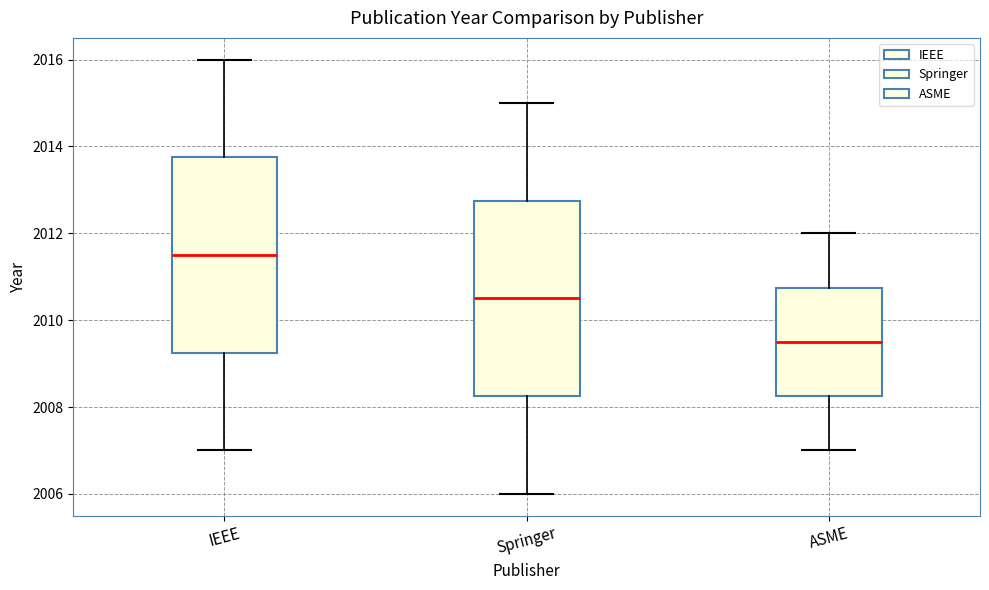

Which box's median line is the highest?

IEEE